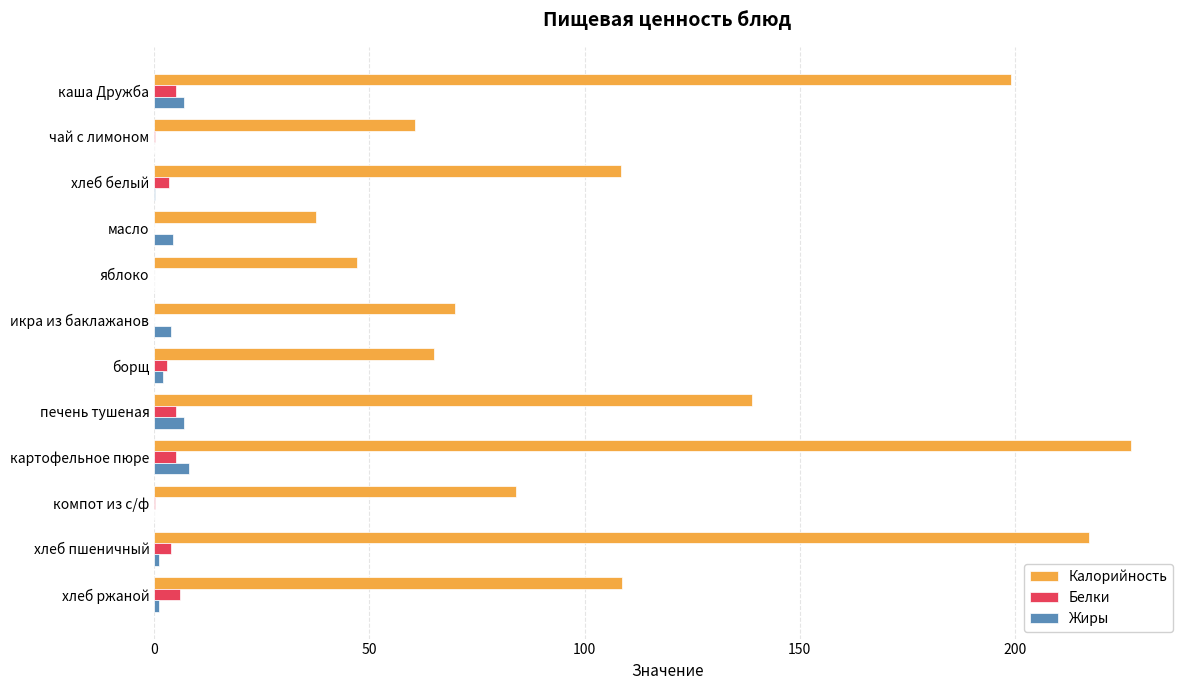

Is the value of Белки at каша Дружба greater than the value of Жиры at хлеб белый?

Yes